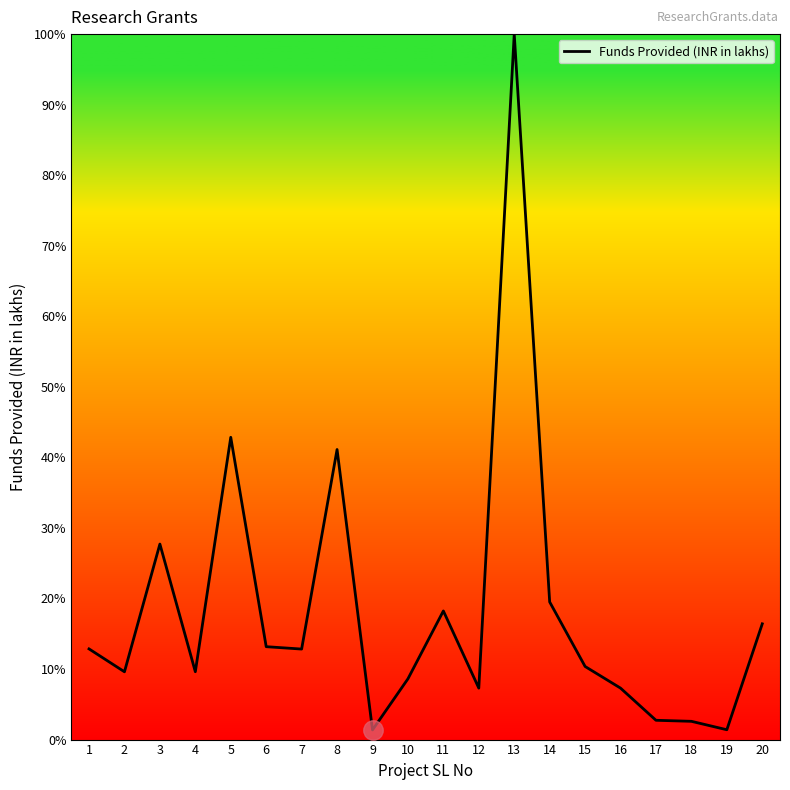

What is the difference between the values at 5 and 13?

57.2